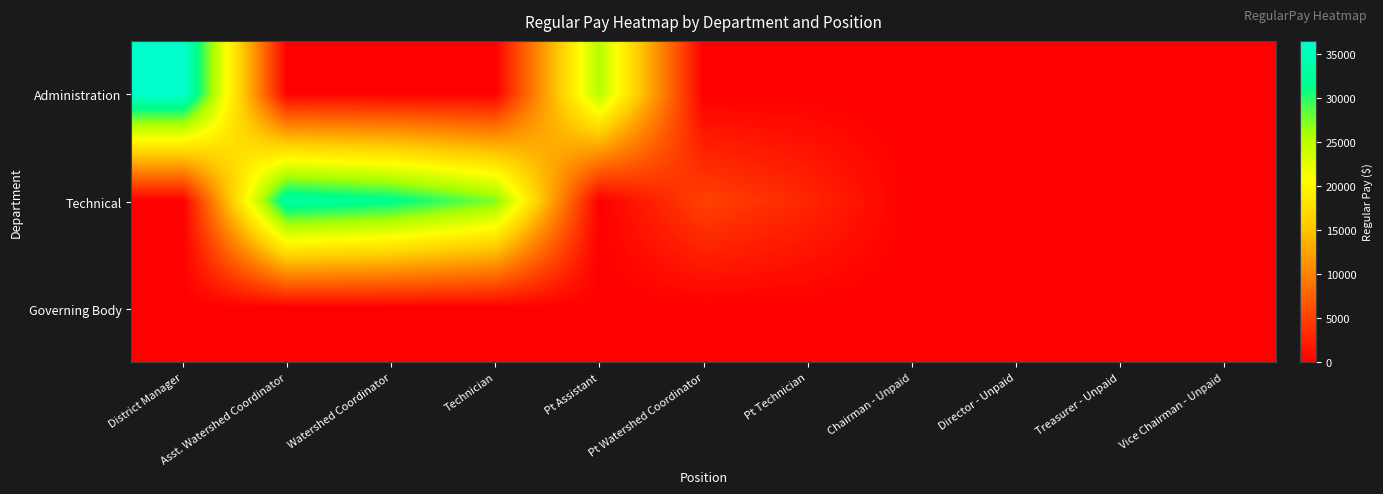

Rank the series at Technician from lowest to highest value.

Administration, Governing Body, Technical